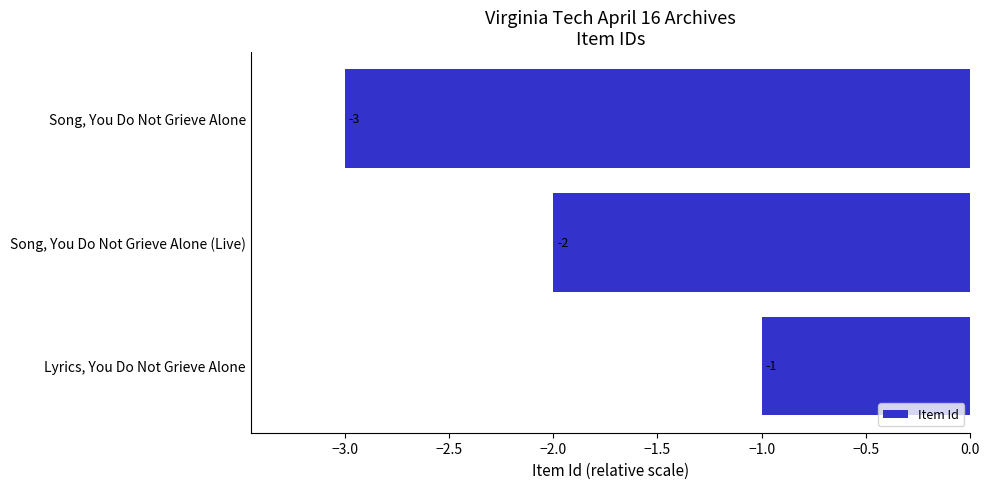

What is the average value?

-2